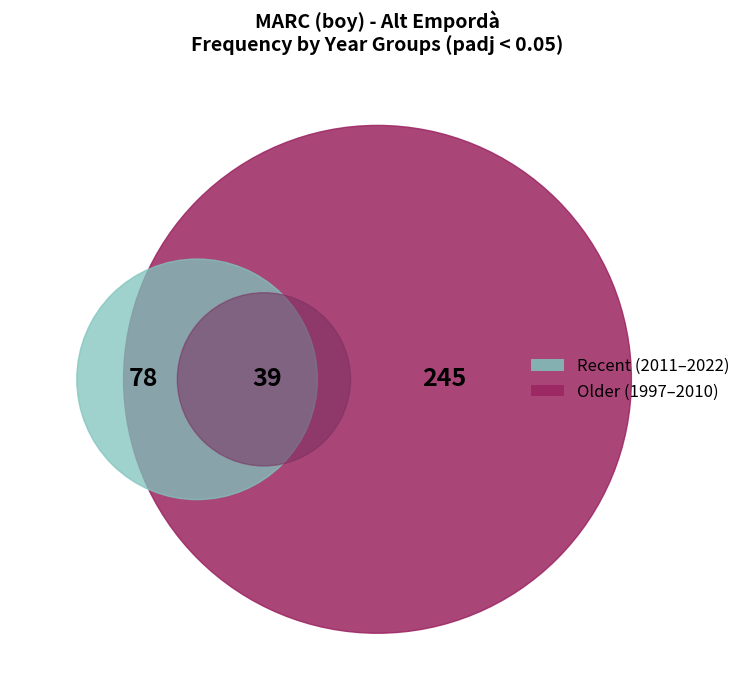

Does 2015 represent more than half of the total?

No